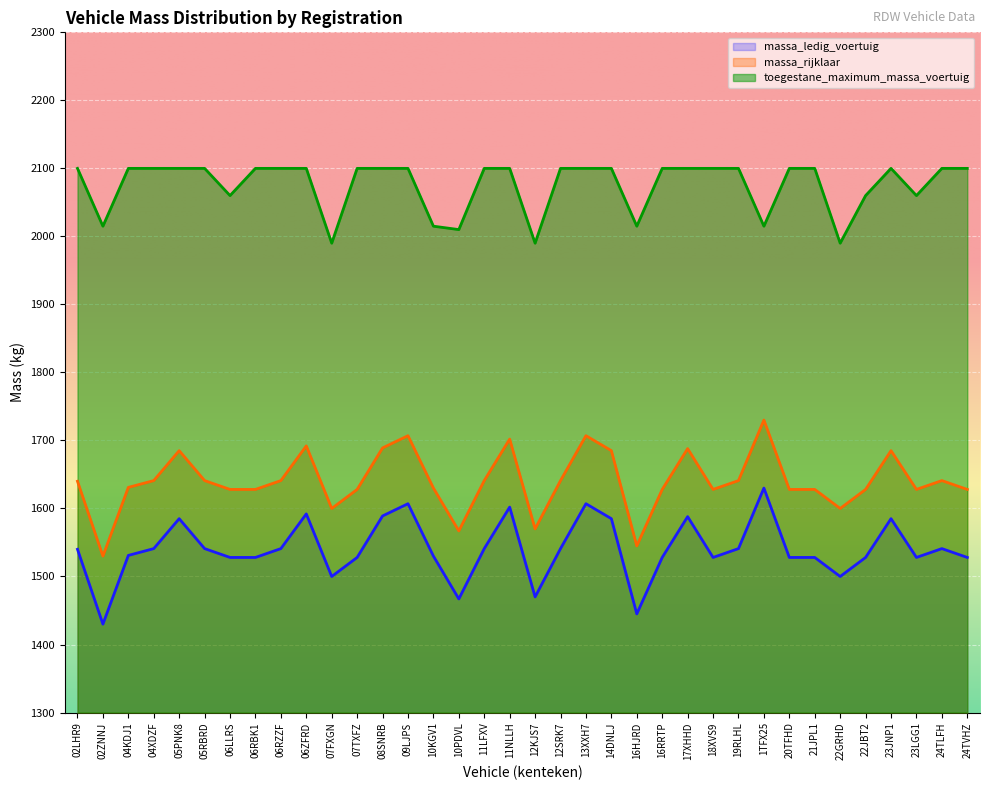

What is the approximate value of massa_ledig_voertuig at 05RBRD, to the nearest 50?

1550